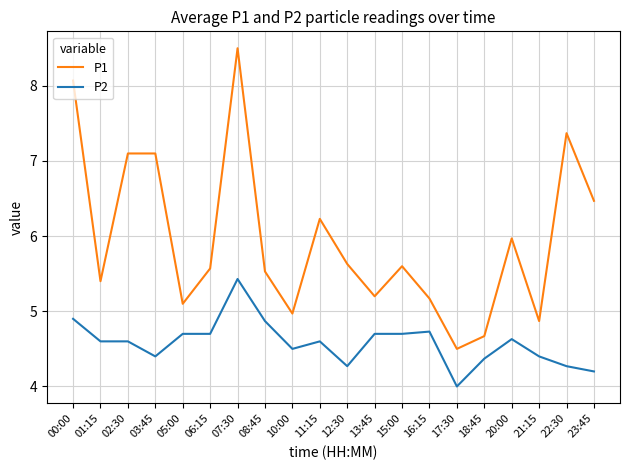

Reading left to right, transcribe all the data shown in this chart.

P1: 8.1	5.4	7.1	7.1	5.1	5.6	8.5	5.5	5.0	6.2	5.6	5.2	5.6	5.2	4.5	4.7	6.0	4.9	7.4	6.5
P2: 4.9	4.6	4.6	4.4	4.7	4.7	5.4	4.9	4.5	4.6	4.3	4.7	4.7	4.7	4.0	4.4	4.6	4.4	4.3	4.2